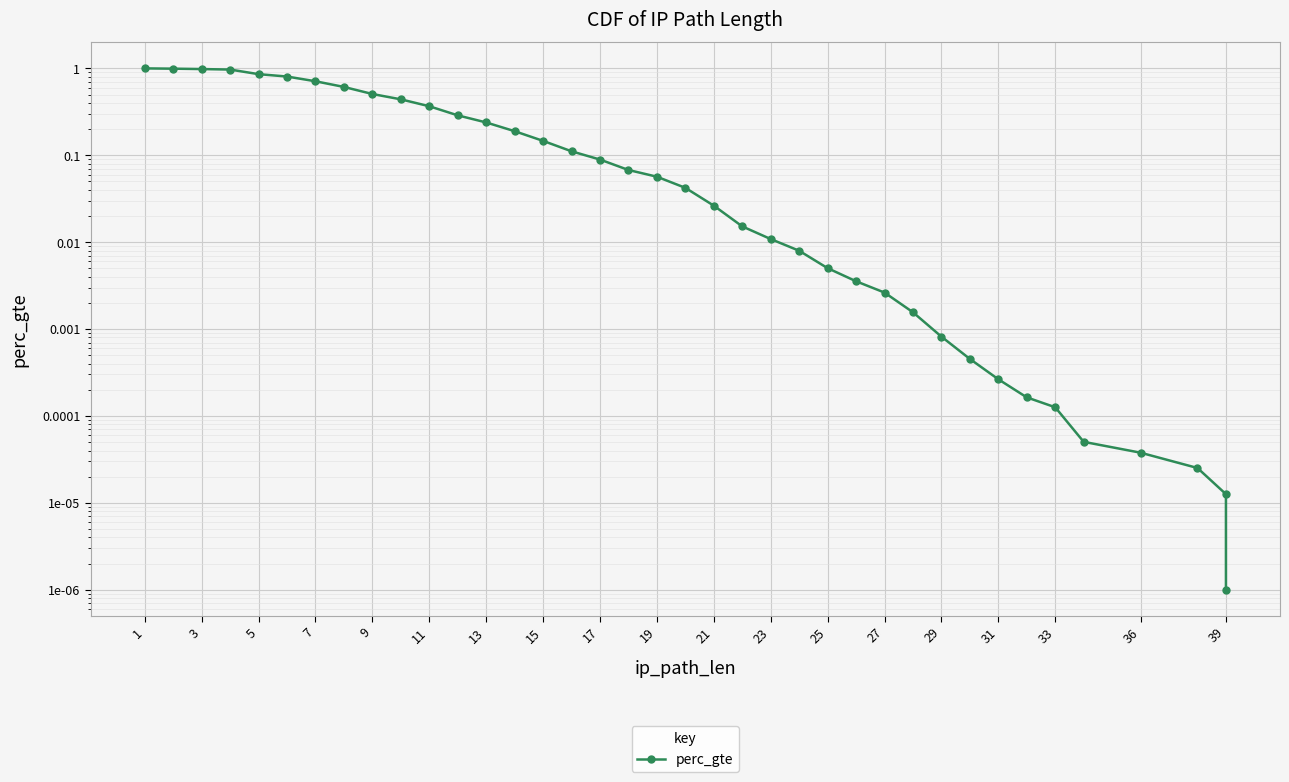

What is the value of the 10th point from the left?

0.4